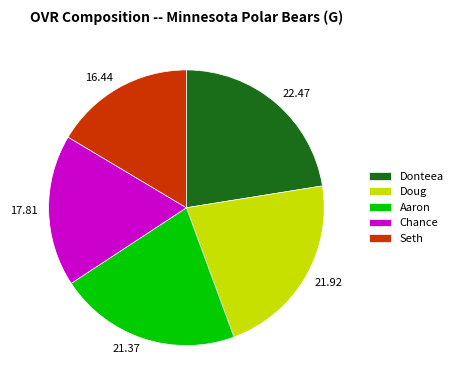

Do 21.92 and 17.81 together represent more than half of the pie?

No